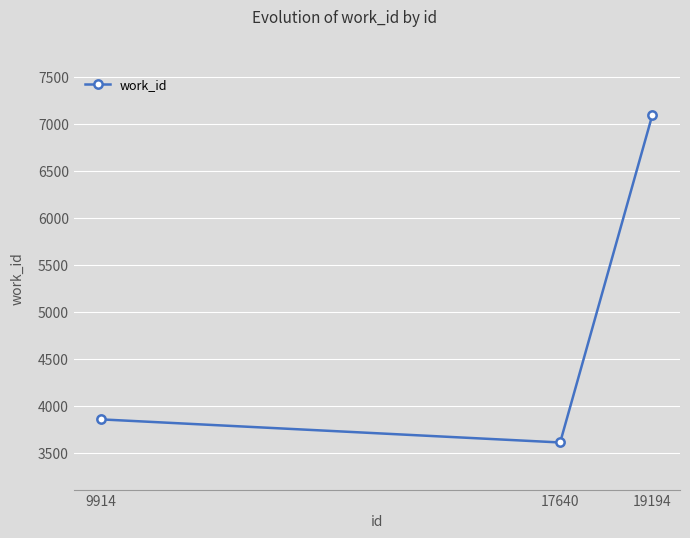

What is the maximum value shown in the chart?

7097